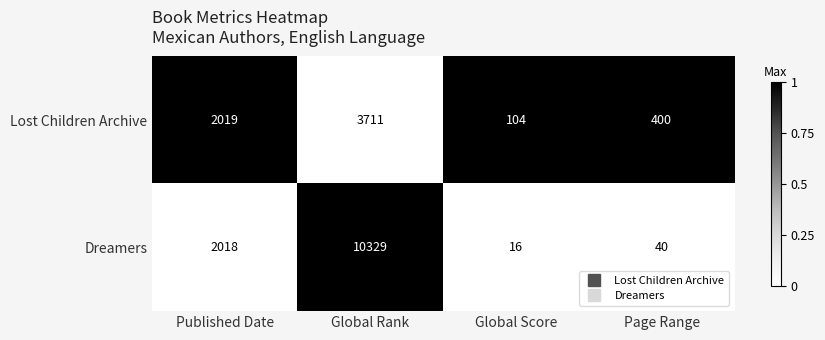

What is the difference between the maximum and minimum values in the Lost Children Archive series?

3607